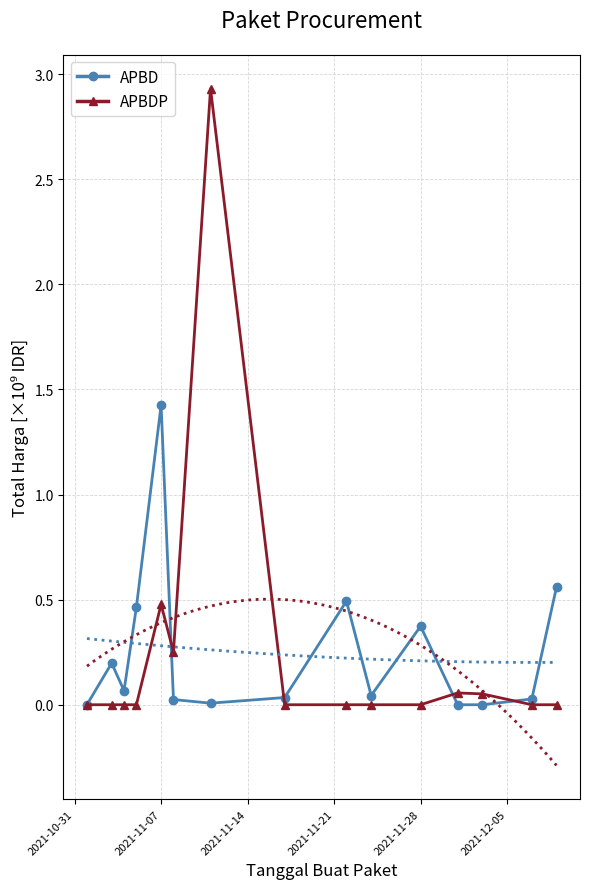

What is the sum of all Total Harga (APBDP) values?

3.8